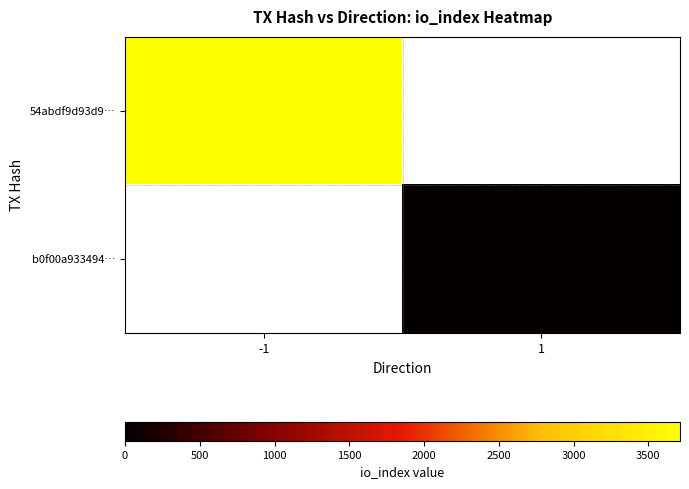

At -1, list the series in order from smallest to largest.

54abdf9d93d9…, b0f00a933494…